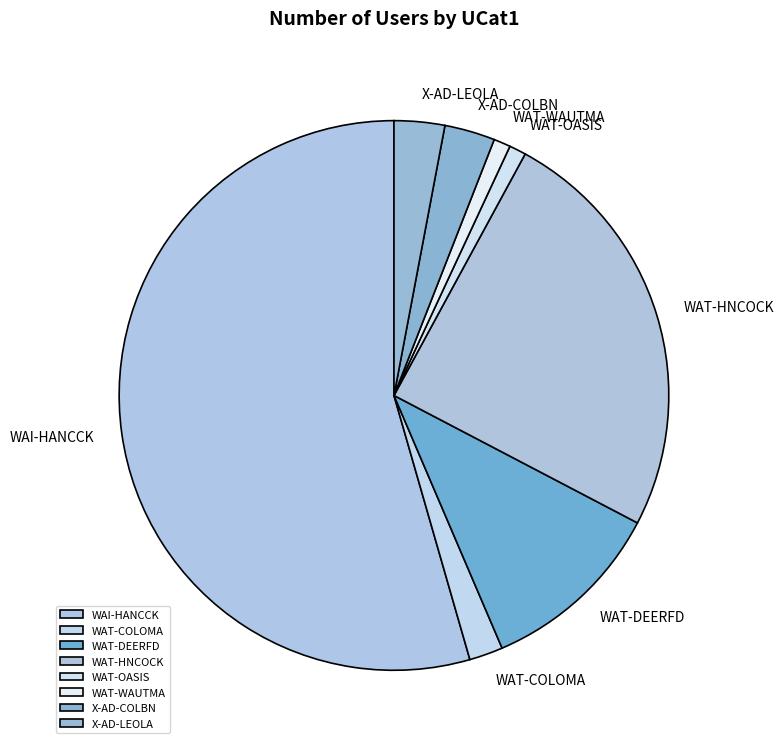

Between WAT-WAUTMA and WAI-HANCCK, which is larger?

WAI-HANCCK